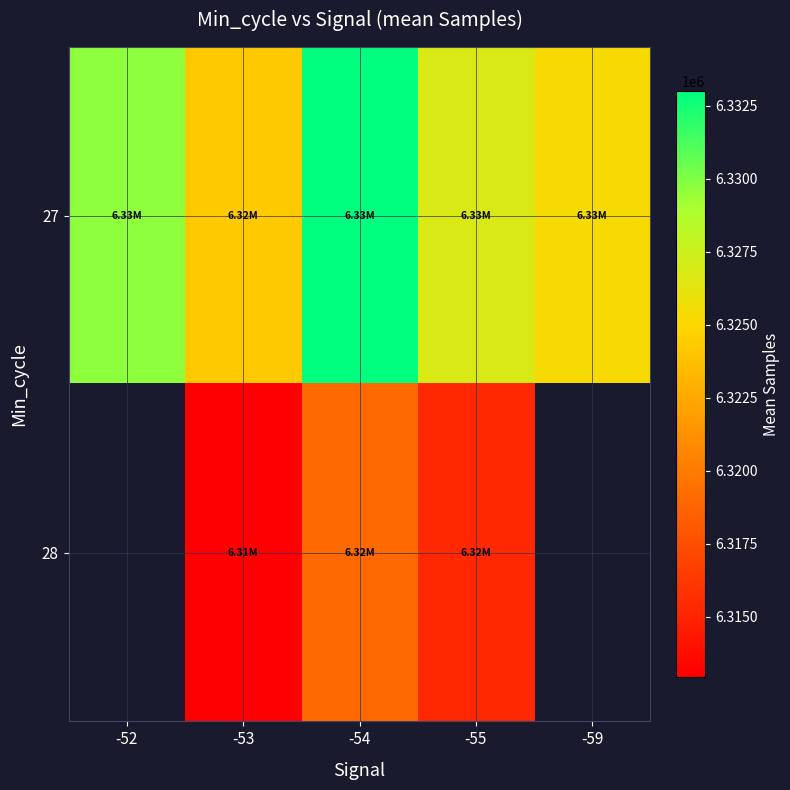

What is the difference between the second highest and minimum values in the 27 series?

5380.3